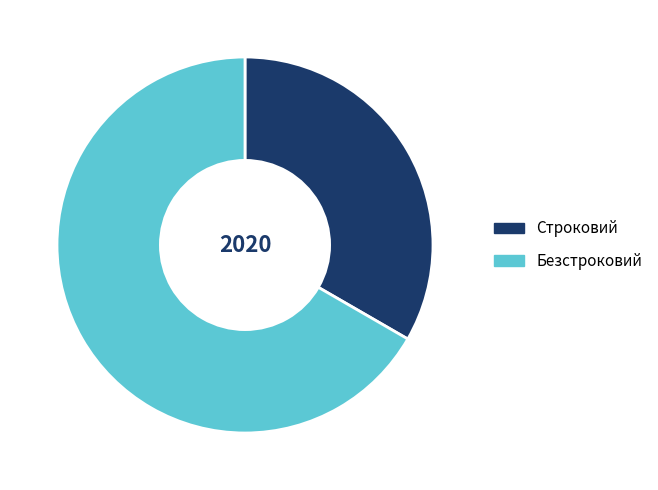

Which category accounts for the majority?

Безстроковий